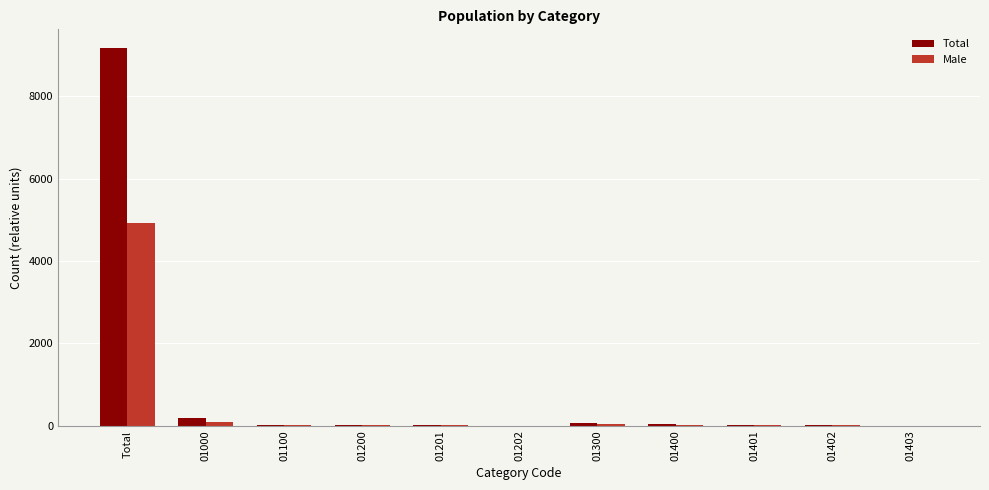

What is the maximum value shown in the chart?

9169